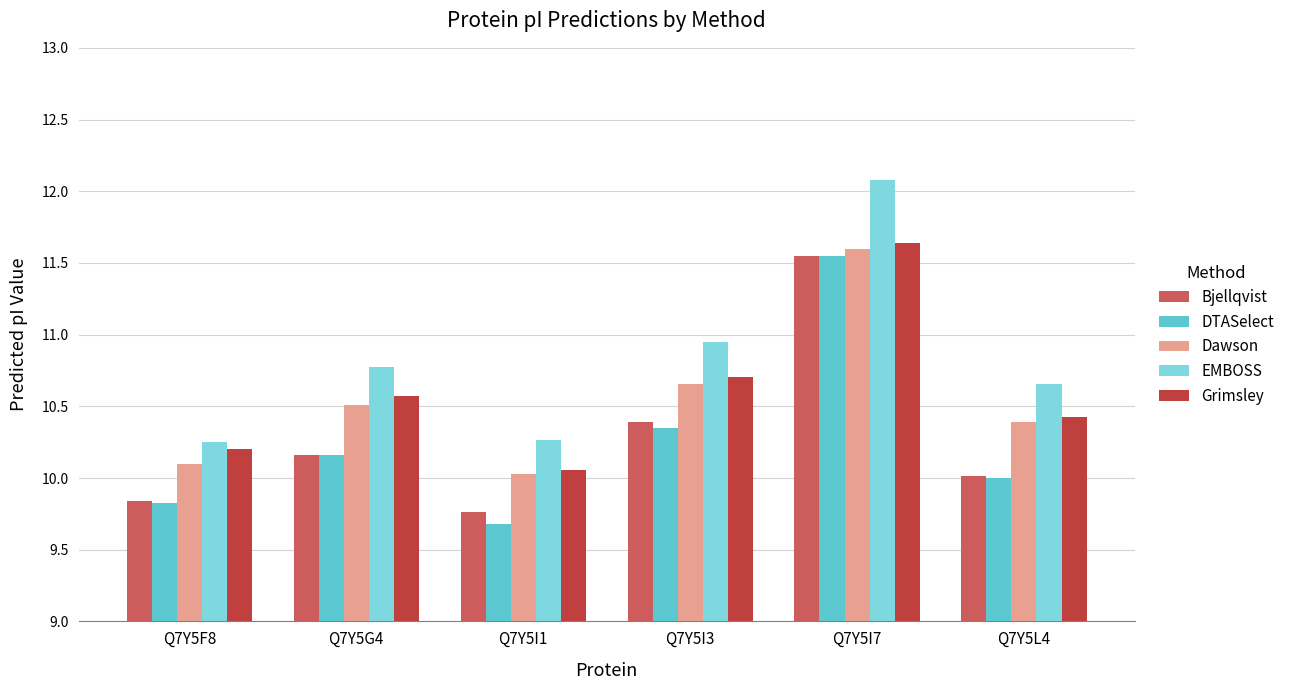

Which series has the widest spread of values?

DTASelect